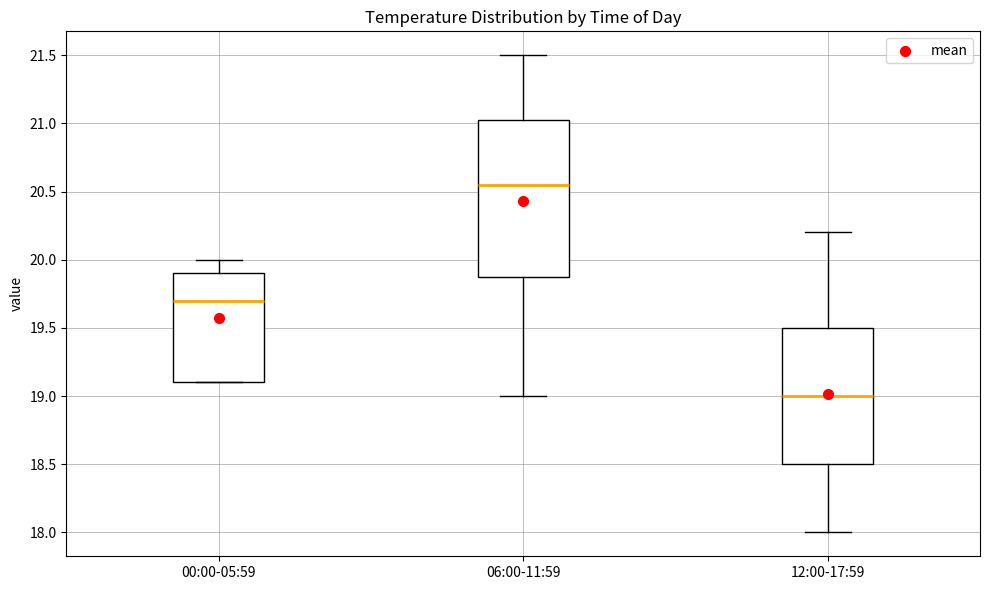

Reading left to right, transcribe this box plot: for each box, give where its median line is, the range the box spans, and where its two whiskers end, as read against the y-axis. The values are not printed on the chart, so give them approximately, as read against the axis.

00:00-05:59: median 19.70, box 19.10 to 19.90, whiskers 19.10 to 20.00
06:00-11:59: median 20.55, box 19.90 to 21.05, whiskers 19.00 to 21.50
12:00-17:59: median 19.00, box 18.50 to 19.50, whiskers 18.00 to 20.20